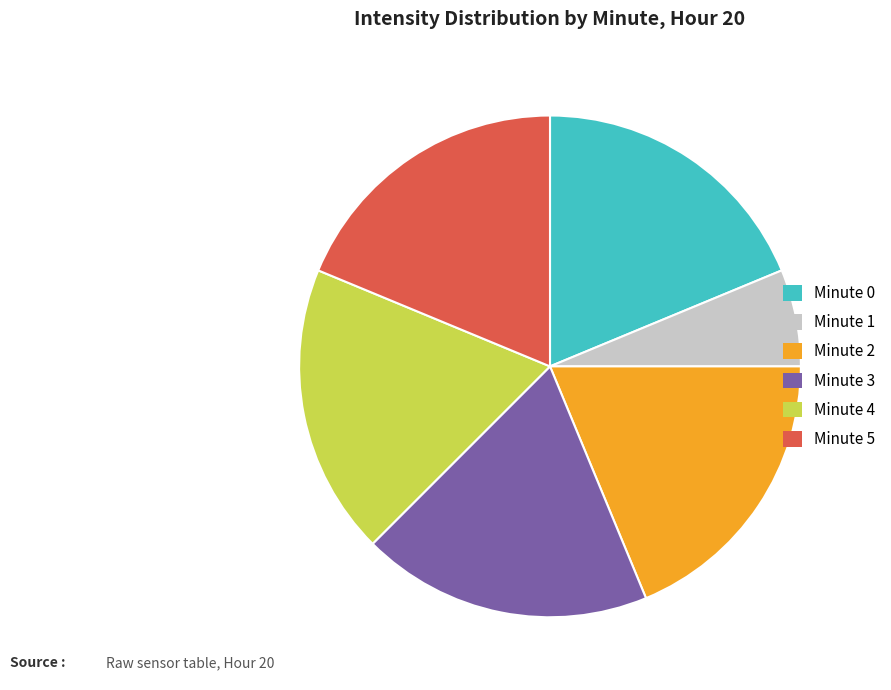

Is the sum of Minute 2 and Minute 4 greater than half?

No